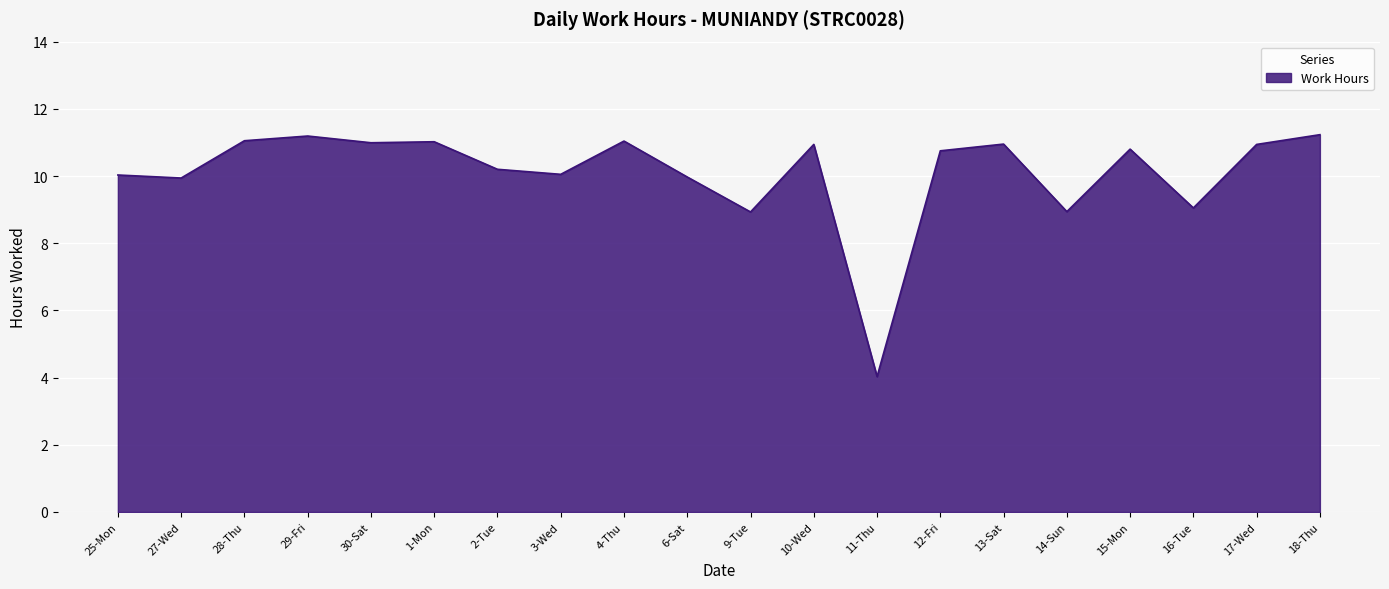

How many lines are shown in the chart?

1